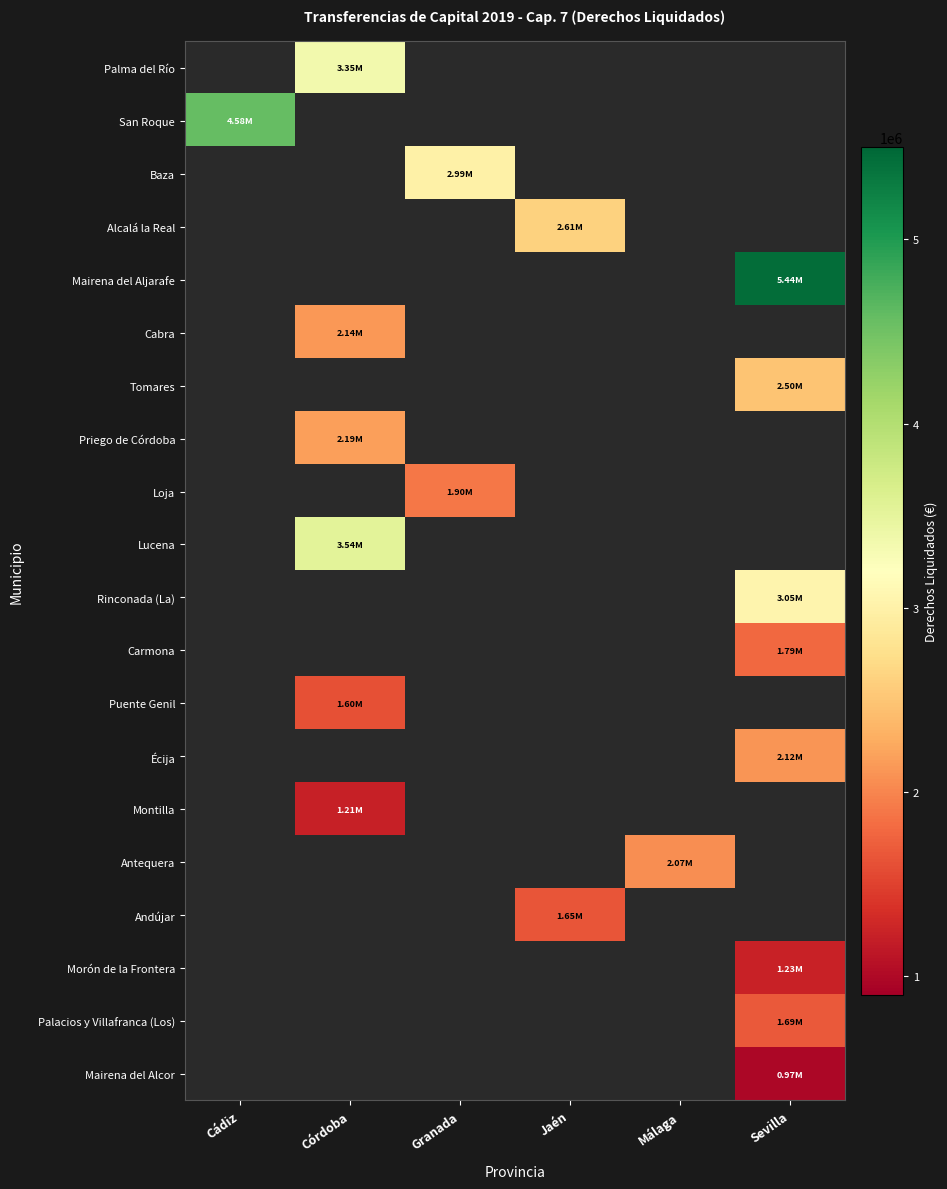

What is the smallest value displayed?

972682.7